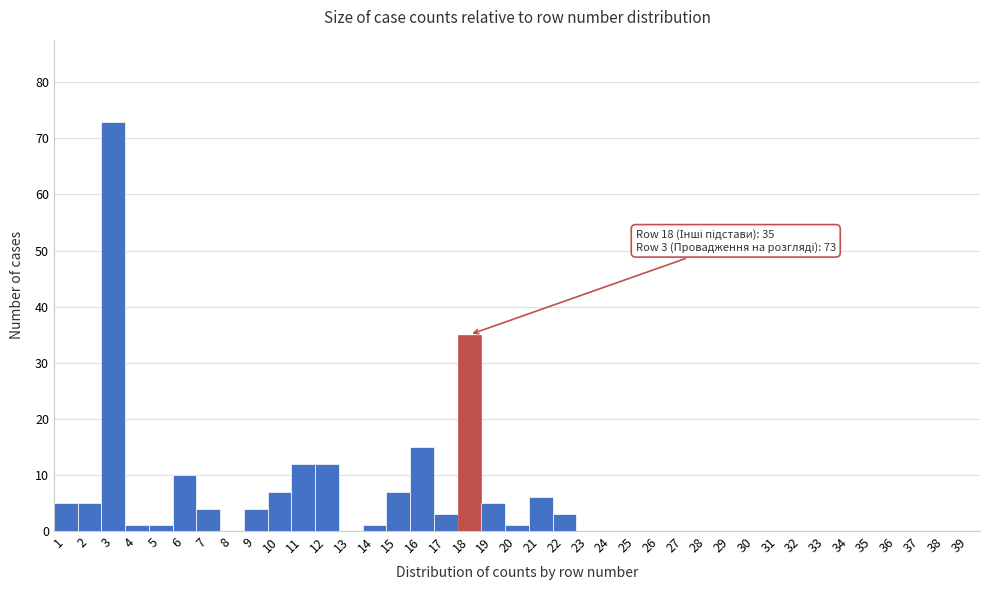

Which range on the x-axis has the tallest bar?

2.5 to 3.5